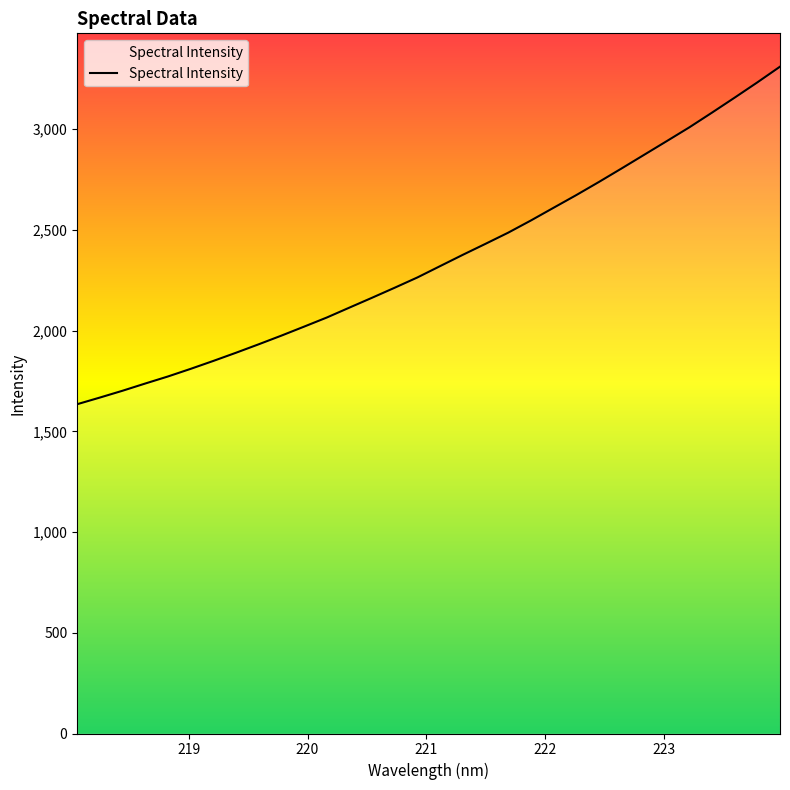

What is the difference between the maximum and minimum values?

1676.0